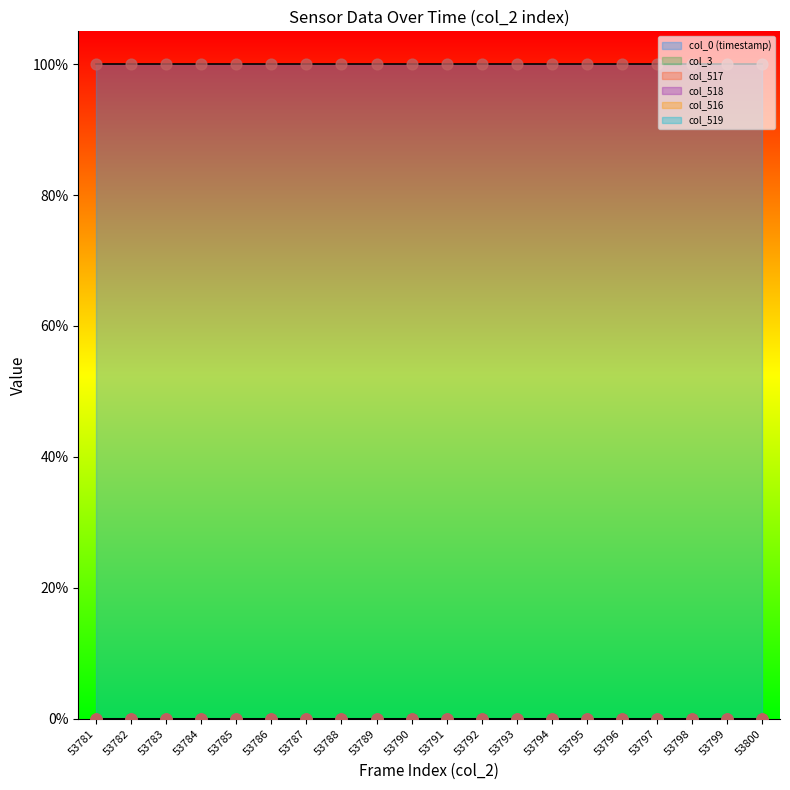

Which series contains the lowest Y value?

col_516